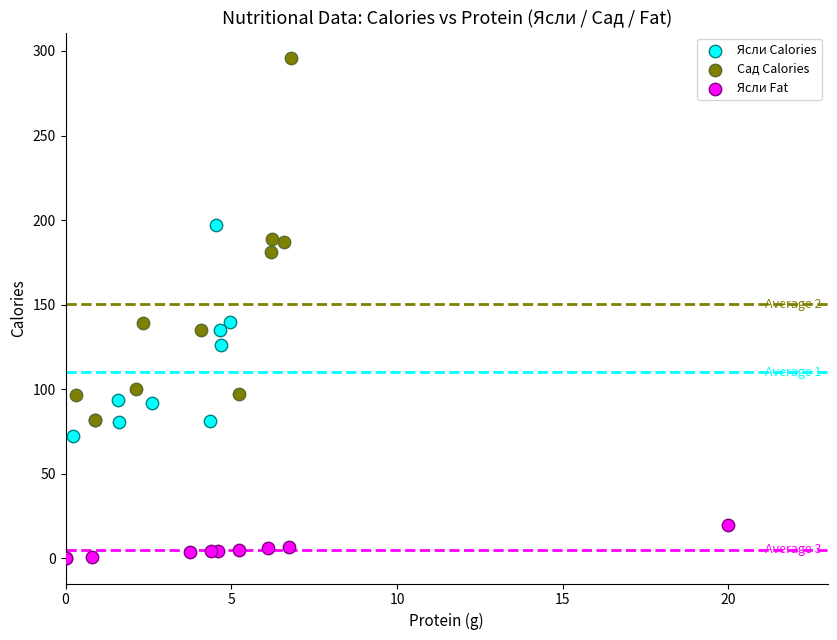

Which series contains the lowest Y value?

Ясли Fat